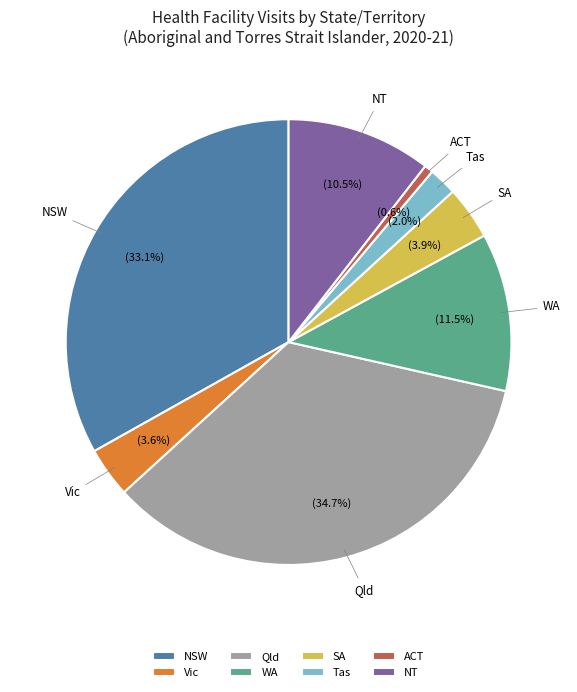

What is the total percentage of Tas and WA?

13.5%